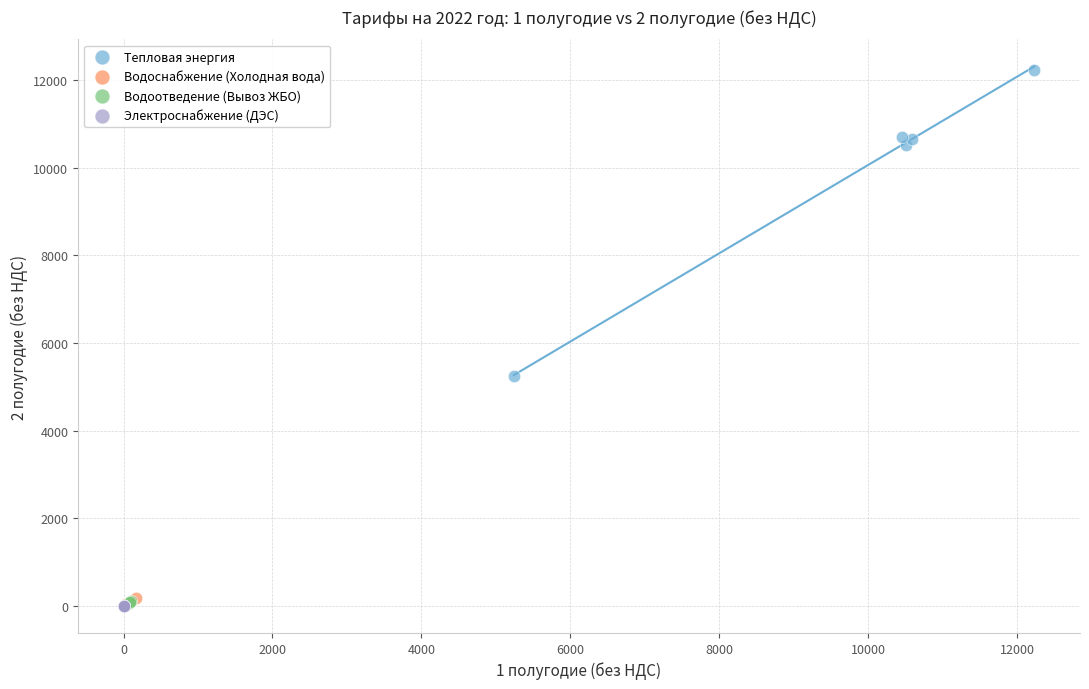

Which series reaches the maximum Y coordinate?

Тепловая энергия